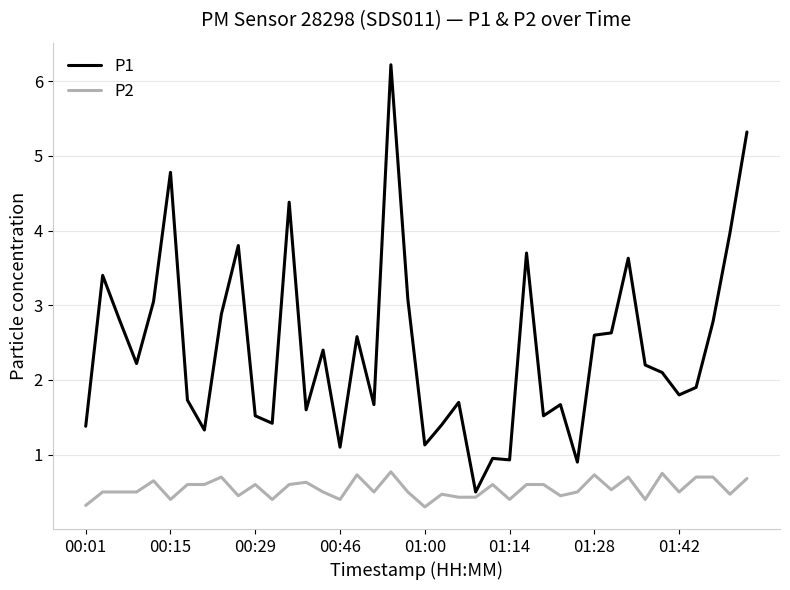

How many lines are shown in the chart?

2